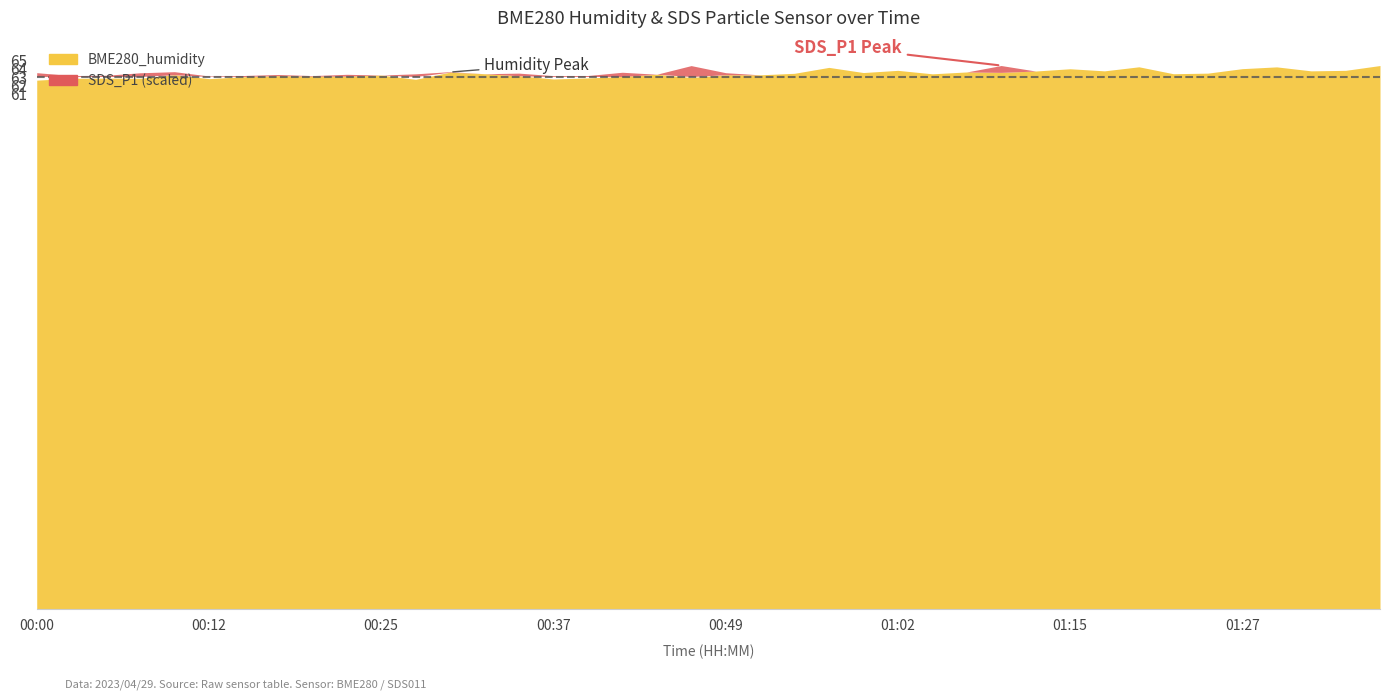

What is the label of the 19th point from the right?

00:52